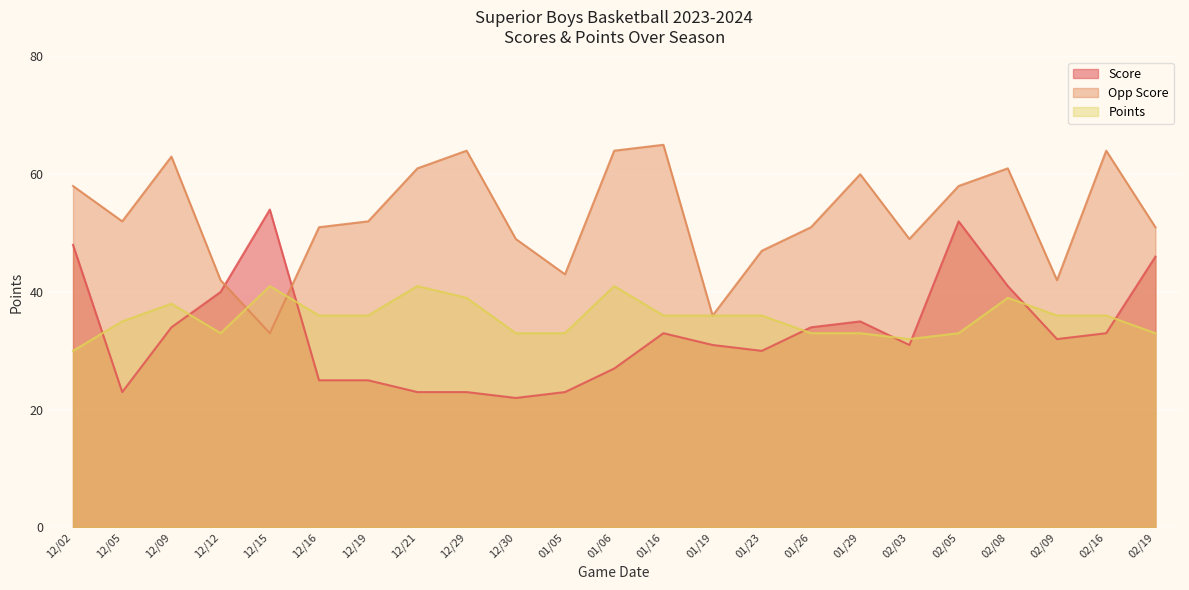

Which series has the largest total across all categories?

Opp Score